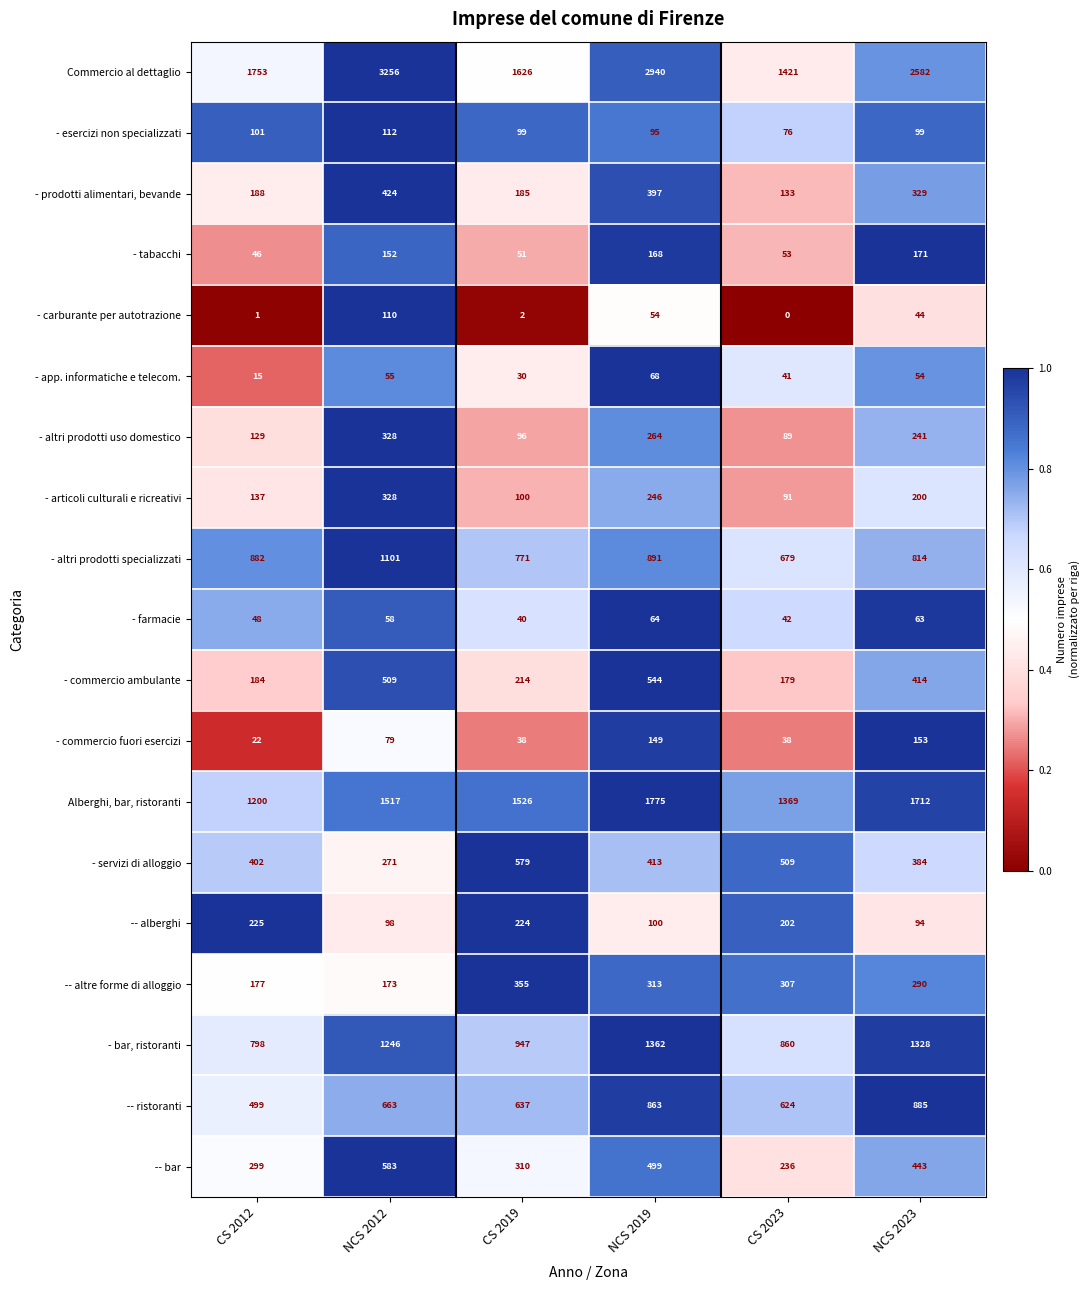

What value does the - commercio fuori esercizi series have at NCS 2012, to the nearest 5?

80